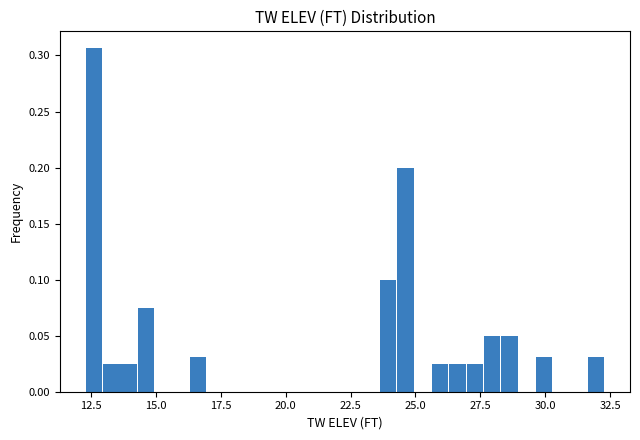

Read against the x-axis, roughly where is the centre of the tallest bar?

12.5